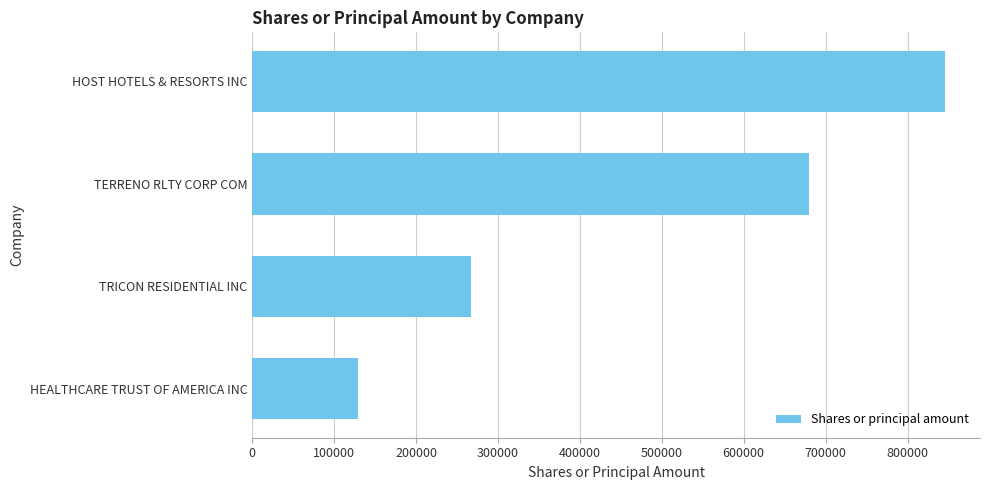

Does the chart contain any negative values?

No